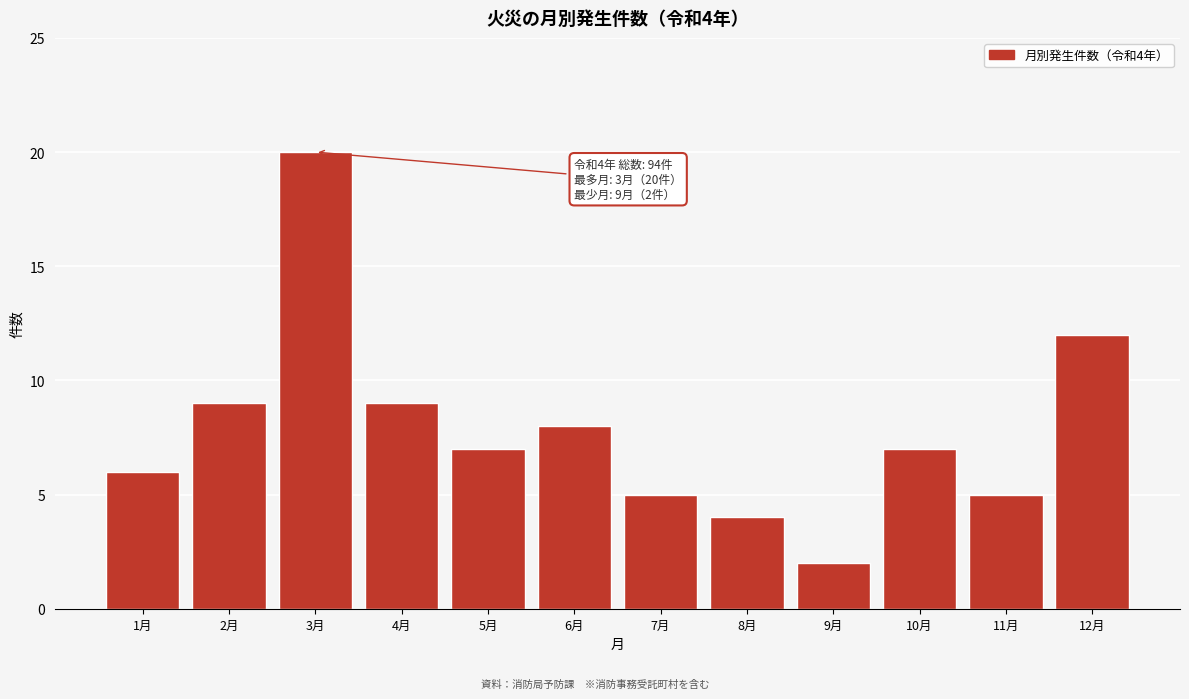

Reading right to left, transcribe all the data shown in this chart.

12	5	7	2	4	5	8	7	9	20	9	6